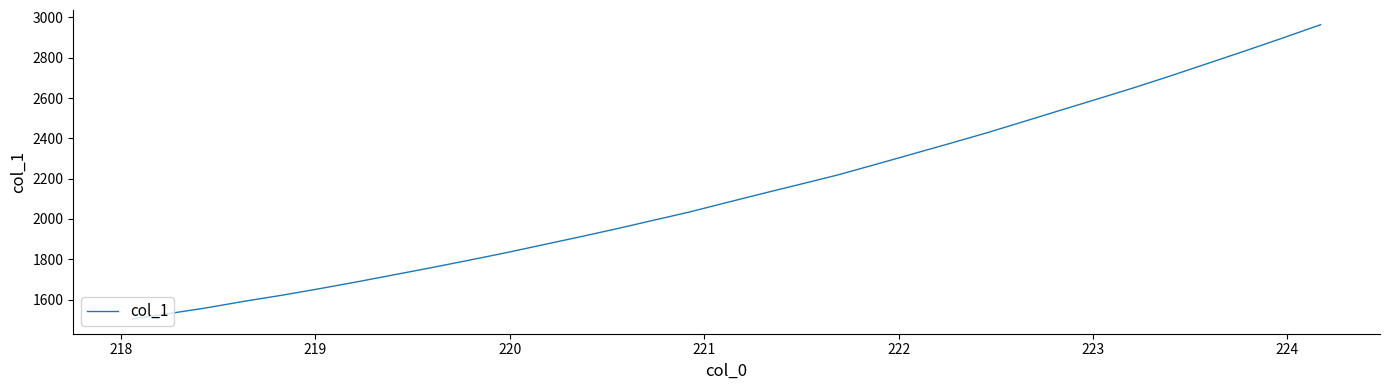

What is the greatest value displayed?

2963.7